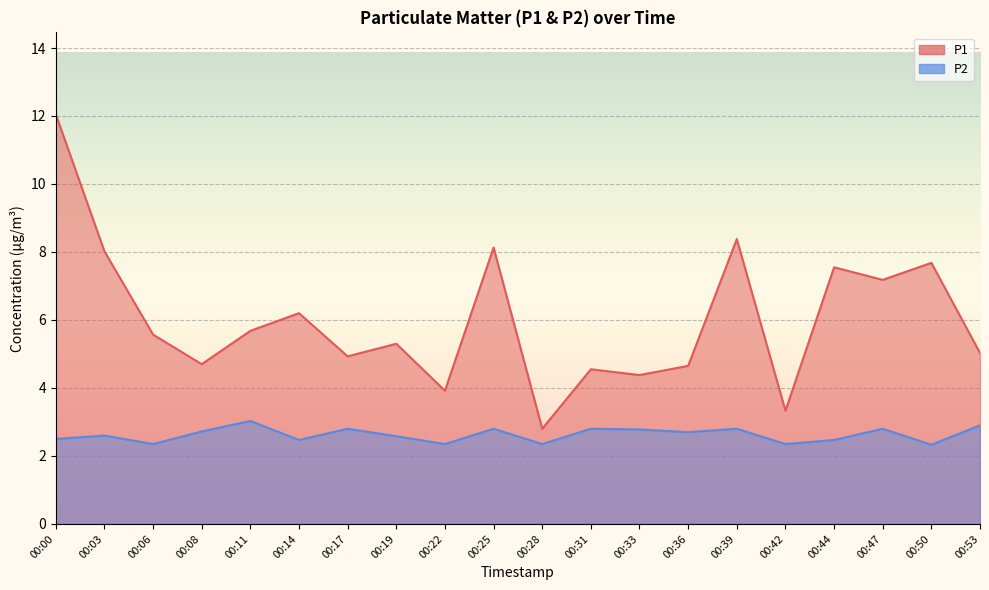

How many distinct data groups are displayed?

2